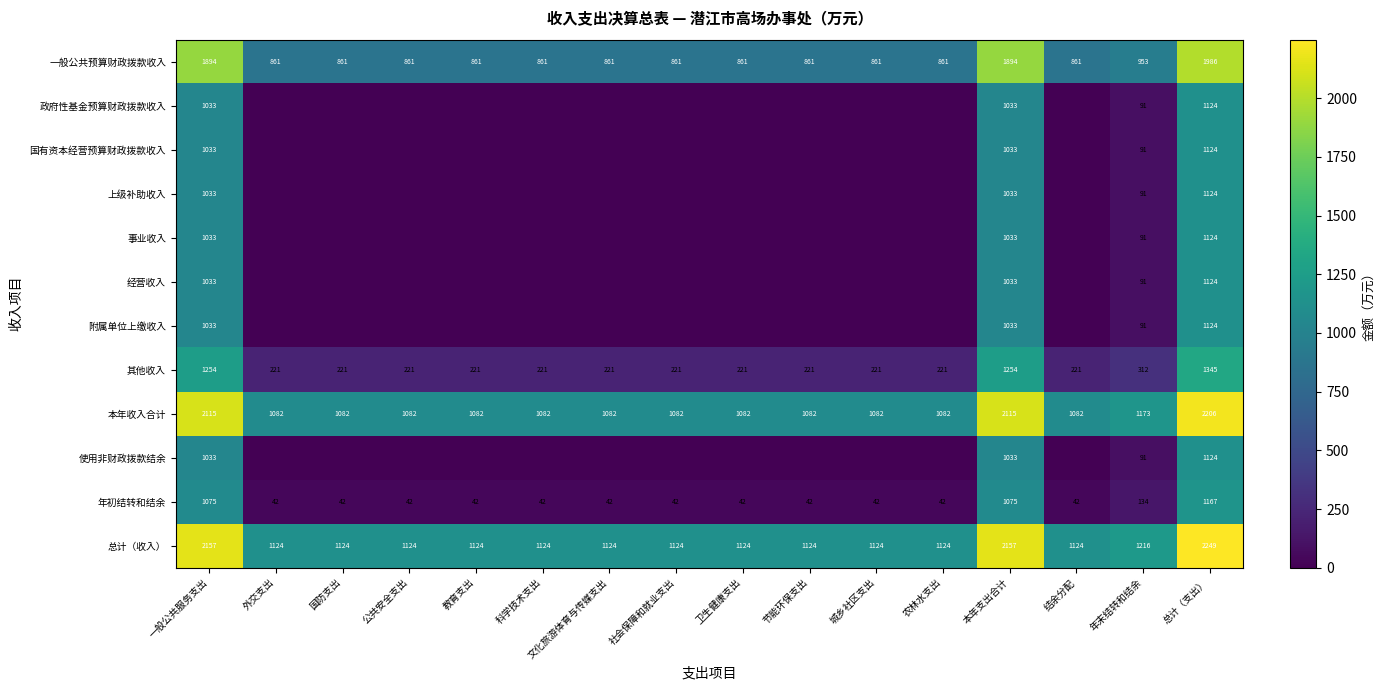

True or false: 附属单位上缴收入 has a value of 91 at 年末结转和结余.

True